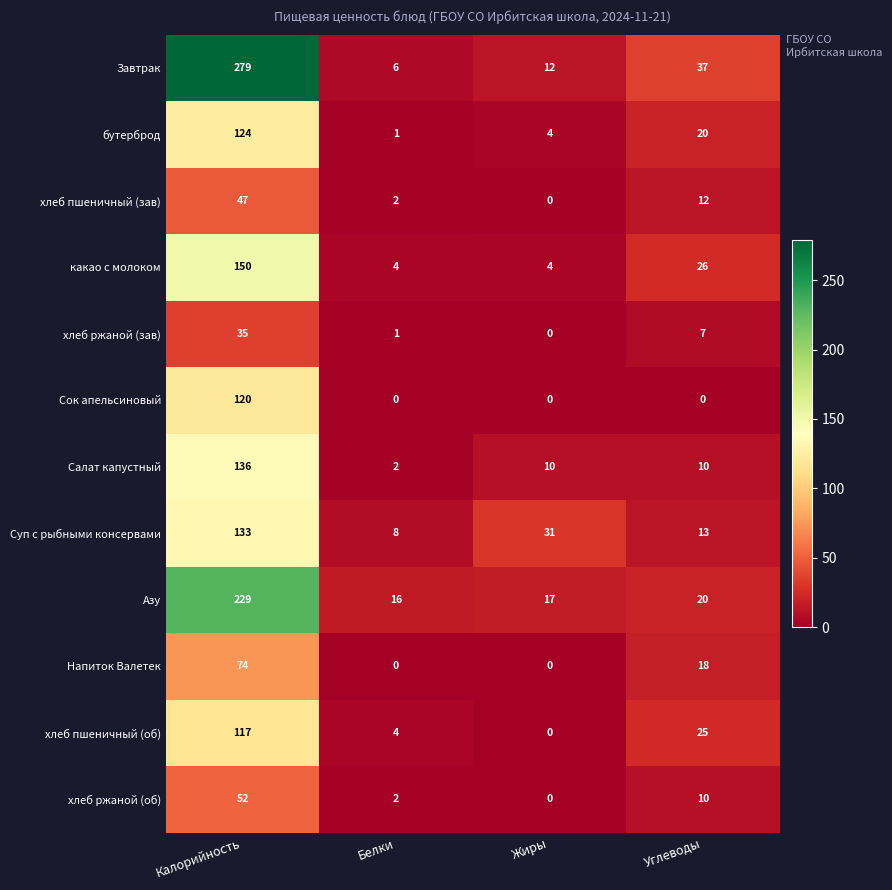

How many data points does each series have?

4